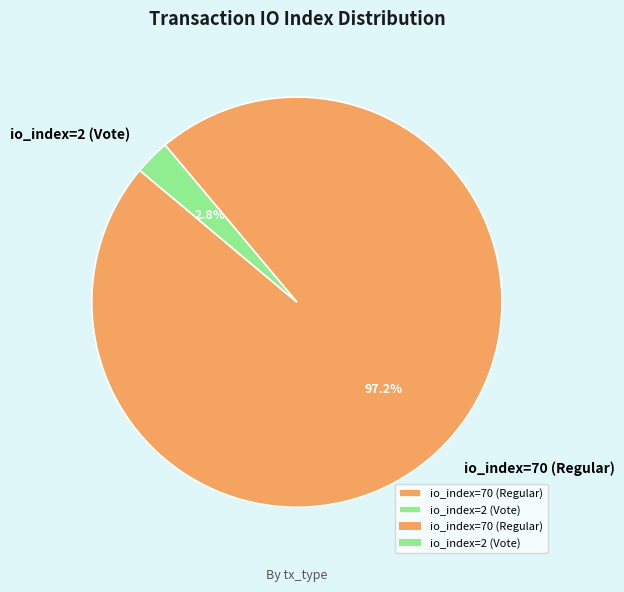

Is there a majority slice in this chart?

Yes